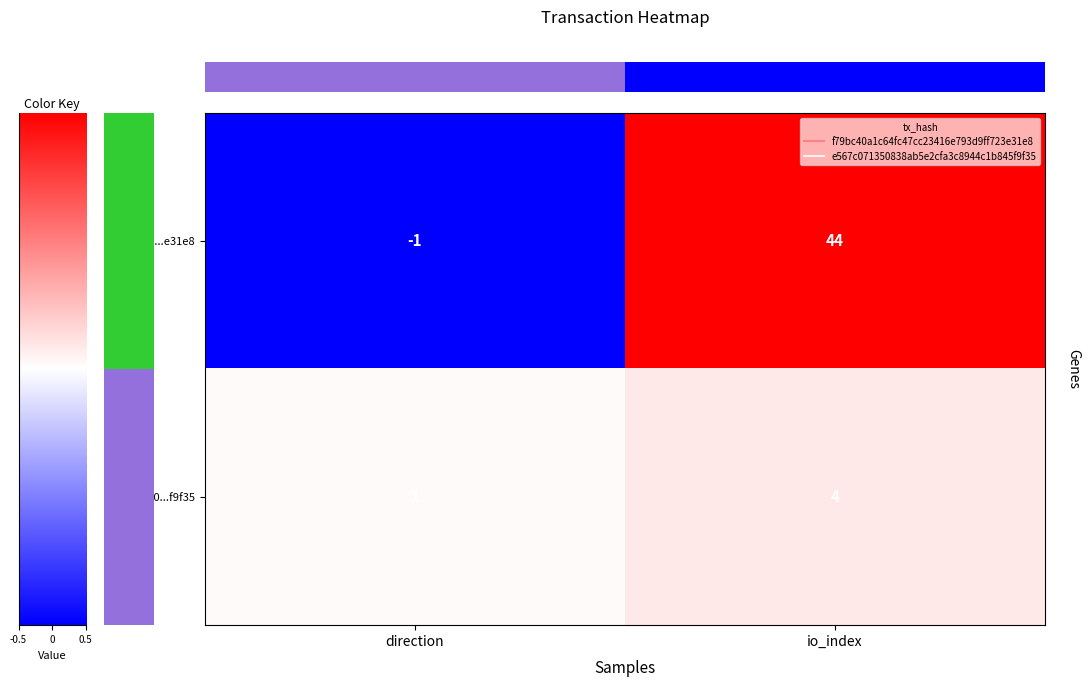

Rank the series at io_index from highest to lowest value.

f79bc40a...e31e8, e567c0...f9f35